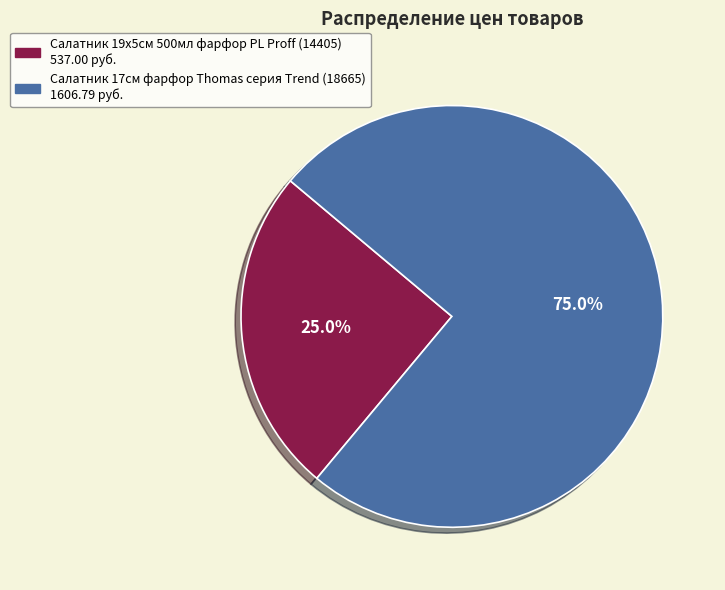

Is there any slice that represents more than half of the pie?

Yes